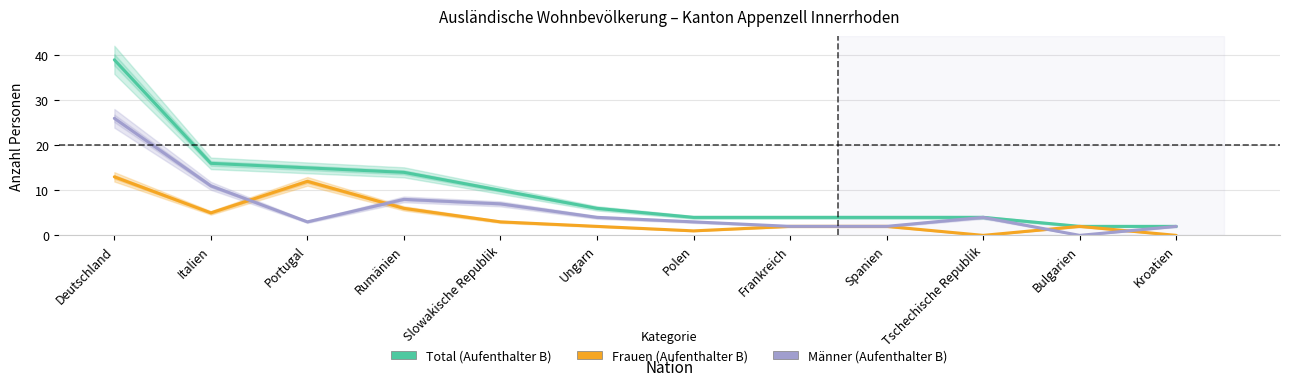

Which has a higher value, Slowakische Republik or Deutschland?

Deutschland